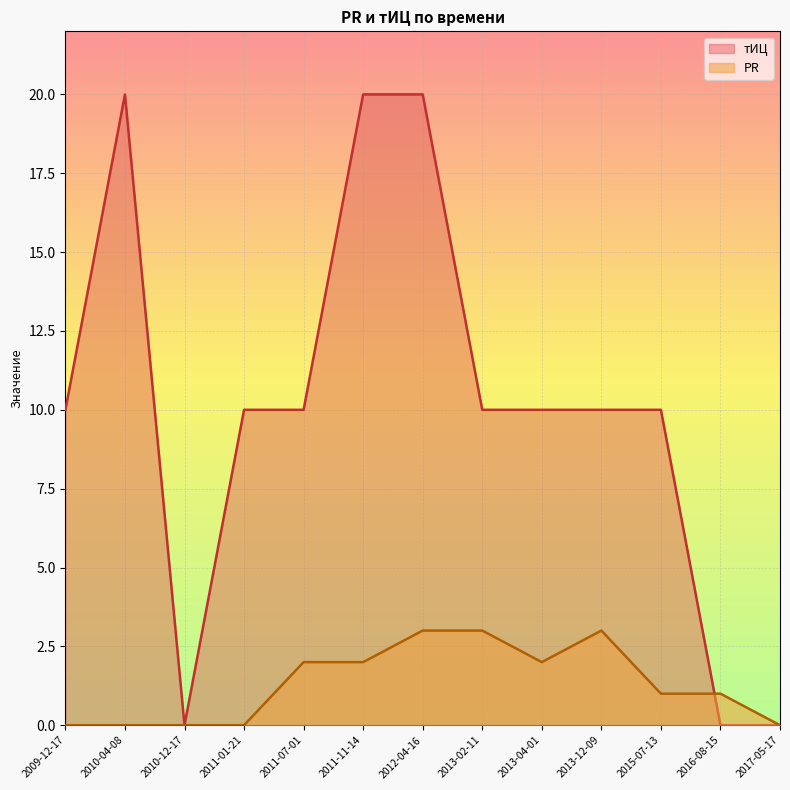

Is it true that тИЦ equals 10 at 2013-02-11?

True